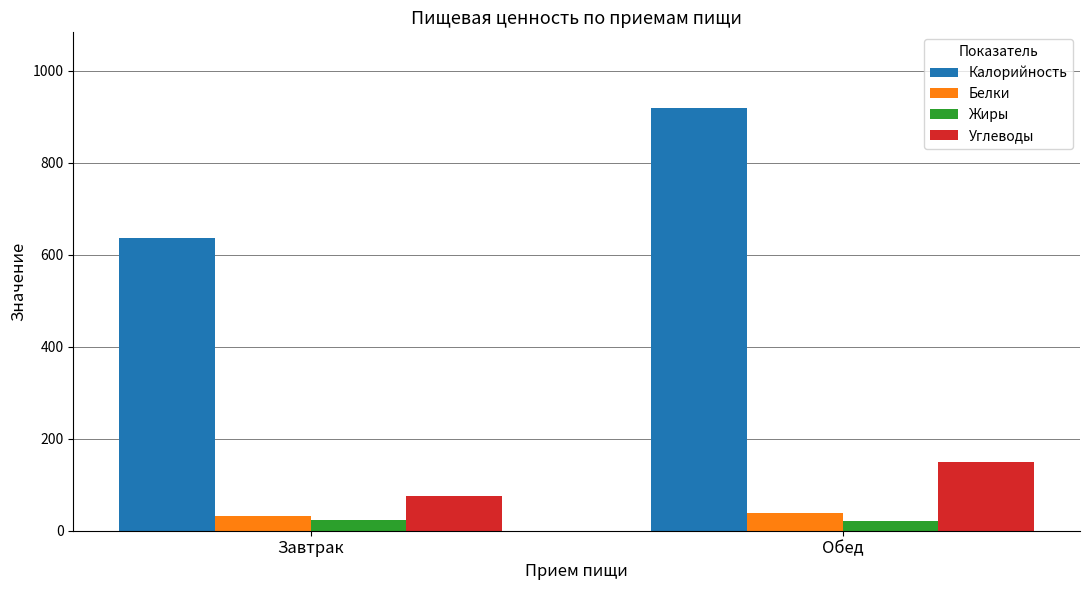

Which series has the largest range (max minus min)?

Калорийность